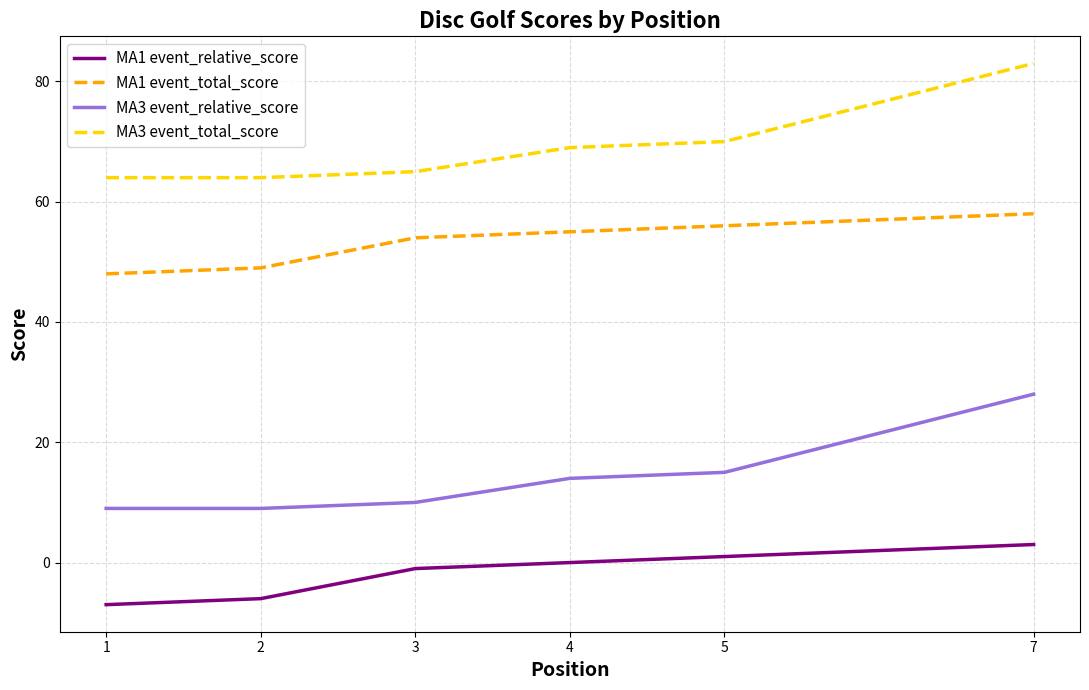

List the series in order of their overall mean, lowest first.

MA1 event_relative_score, MA3 event_relative_score, MA1 event_total_score, MA3 event_total_score